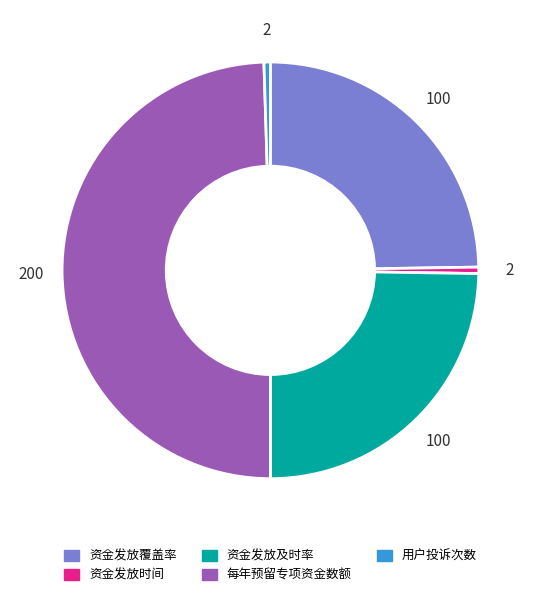

Is the sum of 资金发放覆盖率 and 每年预留专项资金数额 greater than half?

Yes